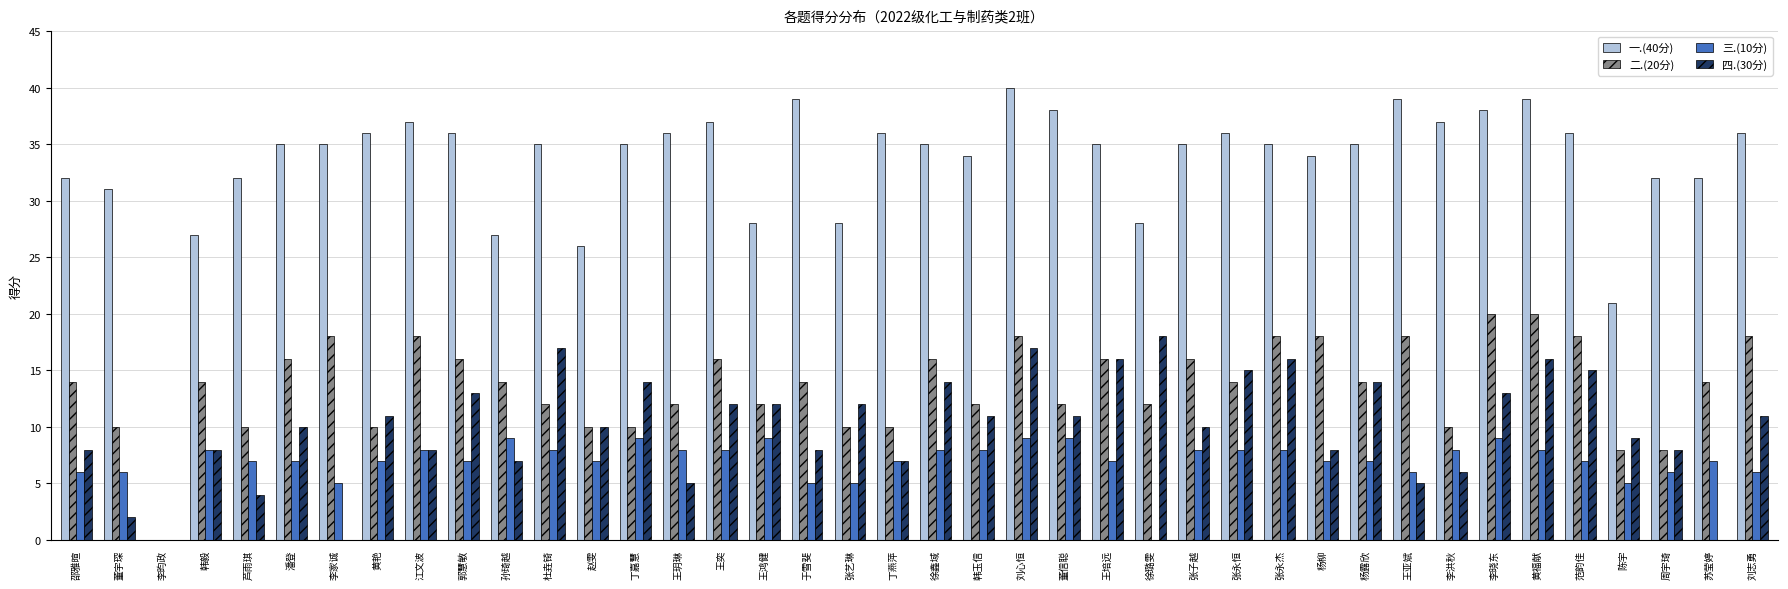

What value does the 一.(40分) series have at 江文波, to the nearest 5?

35